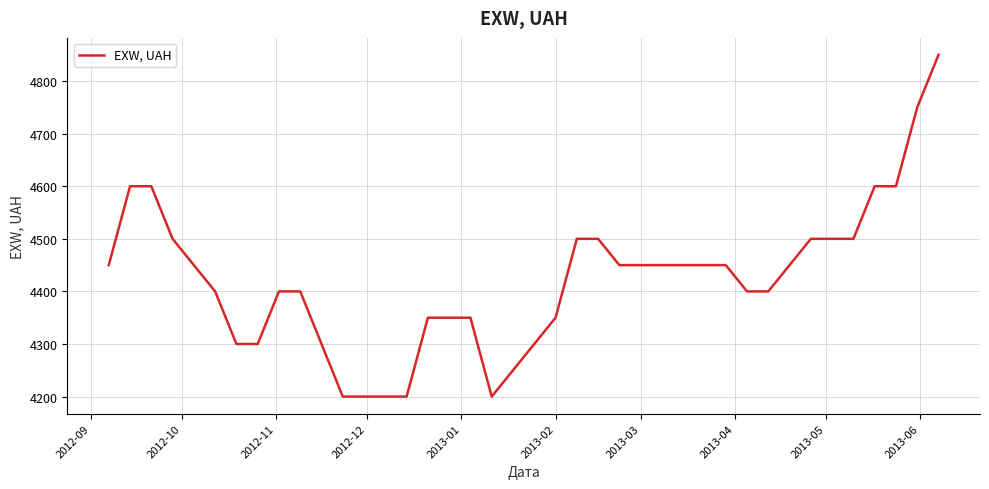

What is the difference between the maximum and minimum values?

650